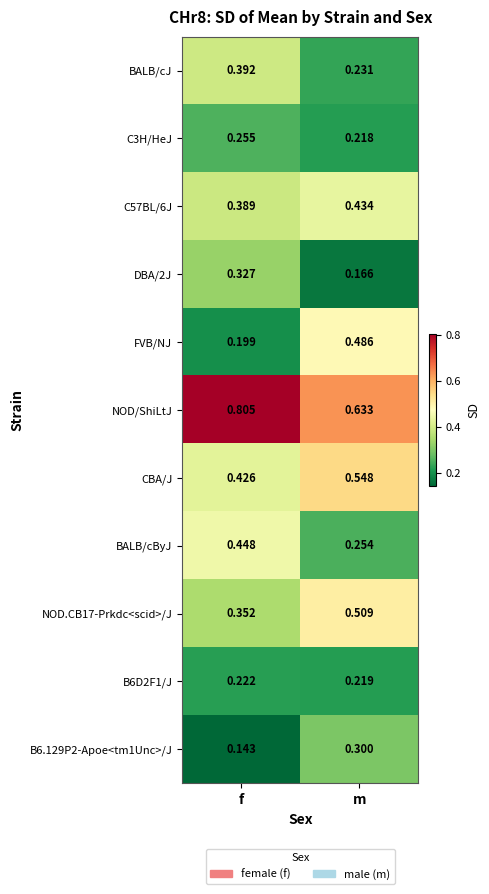

Which category has the highest value in the CBA/J series?

m